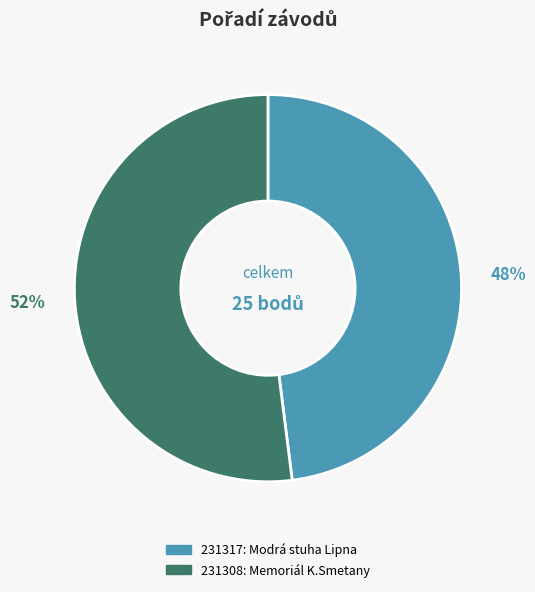

Between 231308 and 231317, which is larger?

231308